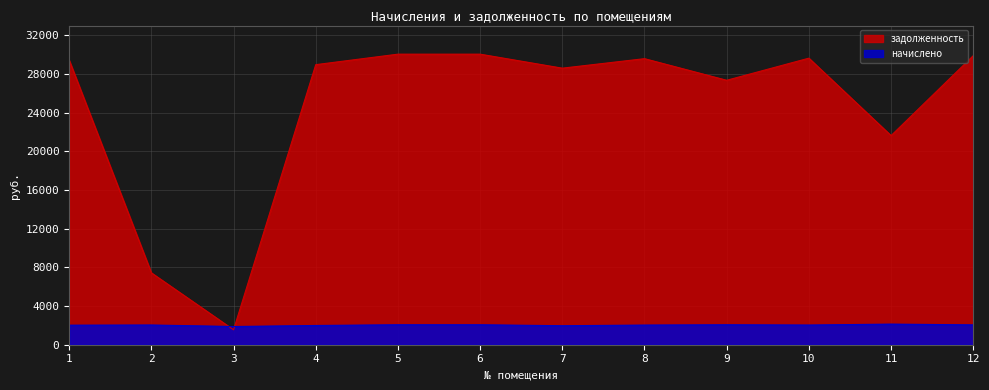

Rank the series by their average value, from highest to lowest.

задолженность, начислено